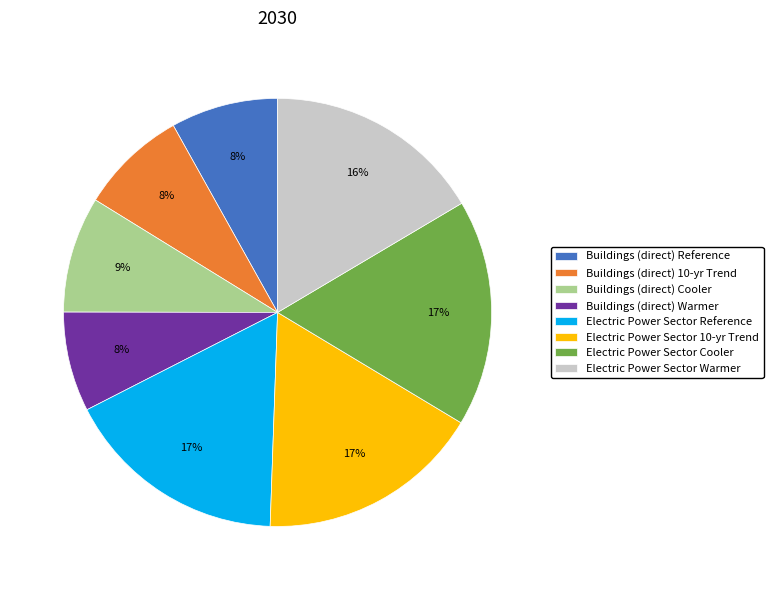

What percentage is the Electric Power Sector Warmer slice, to the nearest percent?

16%